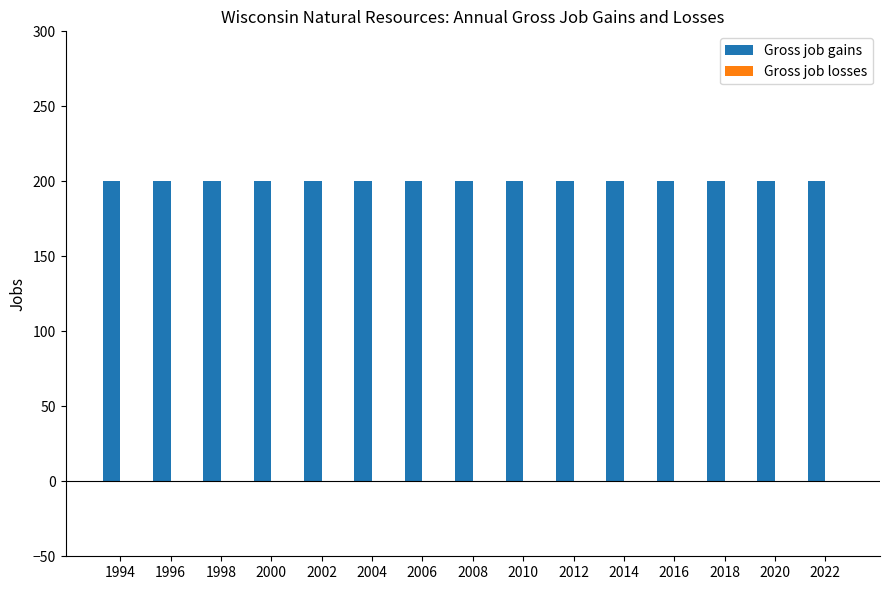

Are the bars grouped side by side (vs. stacked)?

Yes